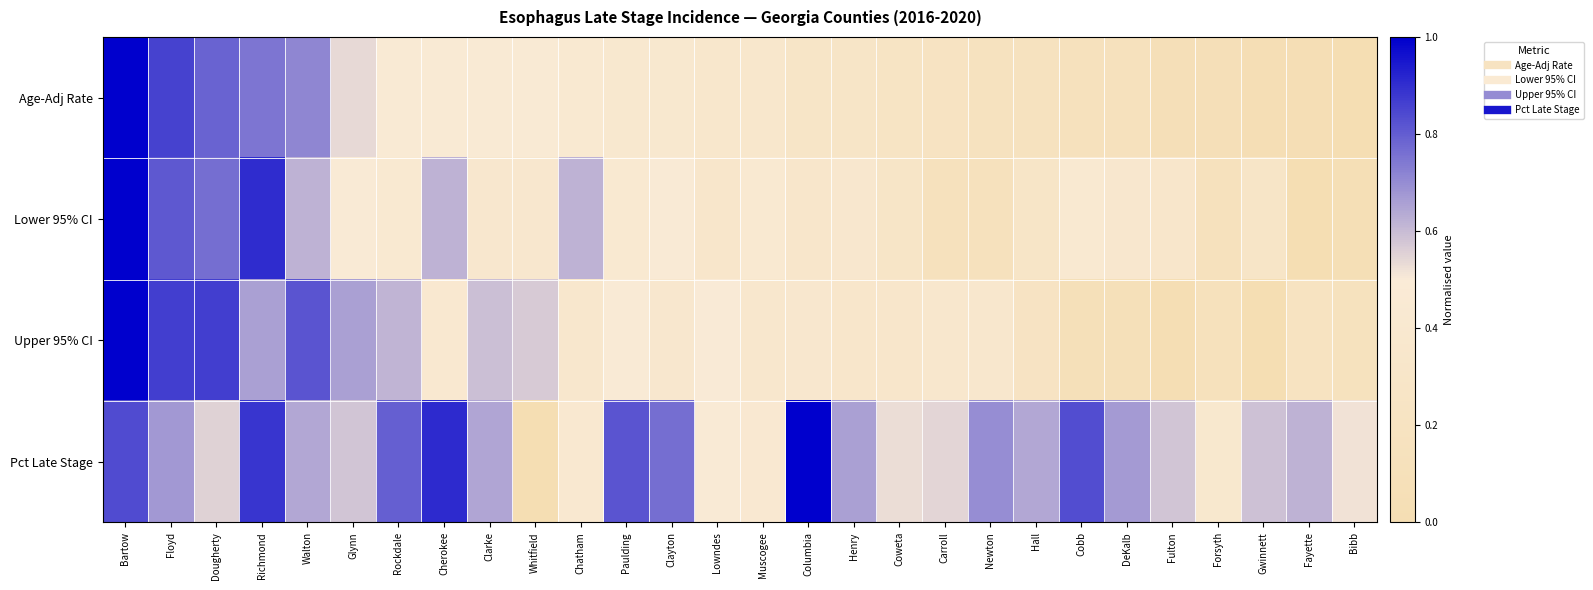

At which category is the sum across all series the highest?

Bartow